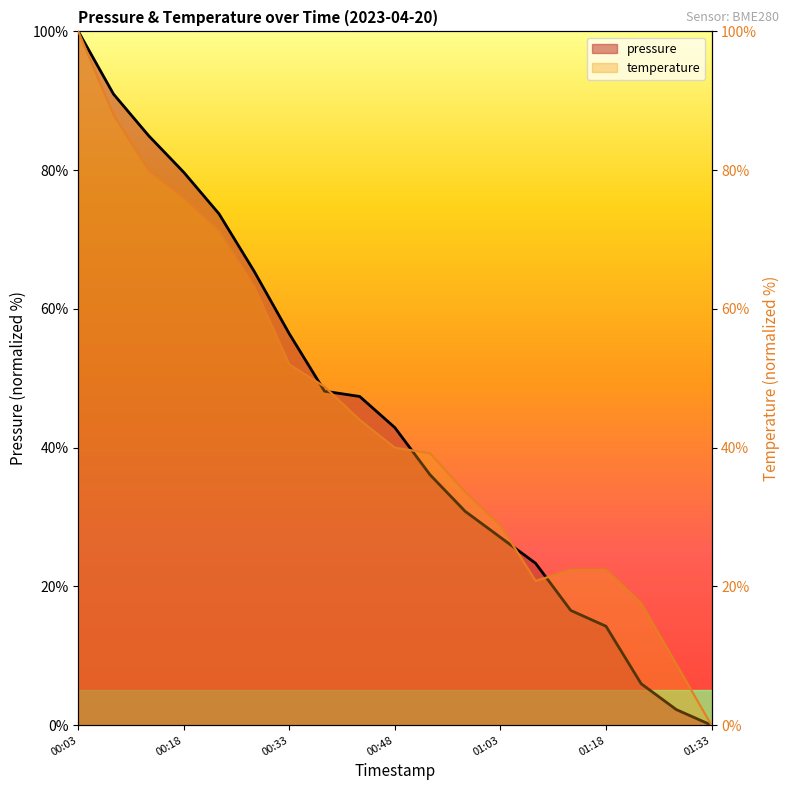

At which category does temperature reach its first local valley?

01:08